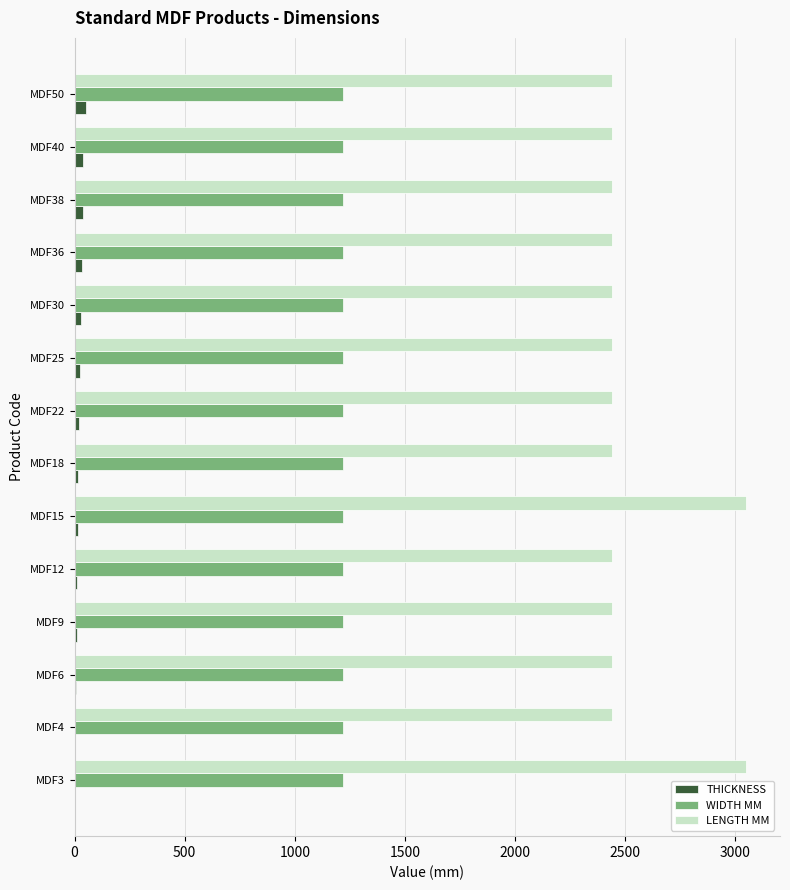

What is the greatest value displayed?

3050